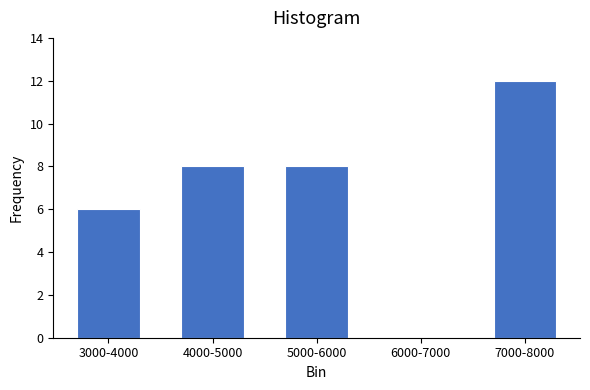

Reading left to right, extract all data points from this chart.

3000-4000=6	4000-5000=8	5000-6000=8	6000-7000=0	7000-8000=12